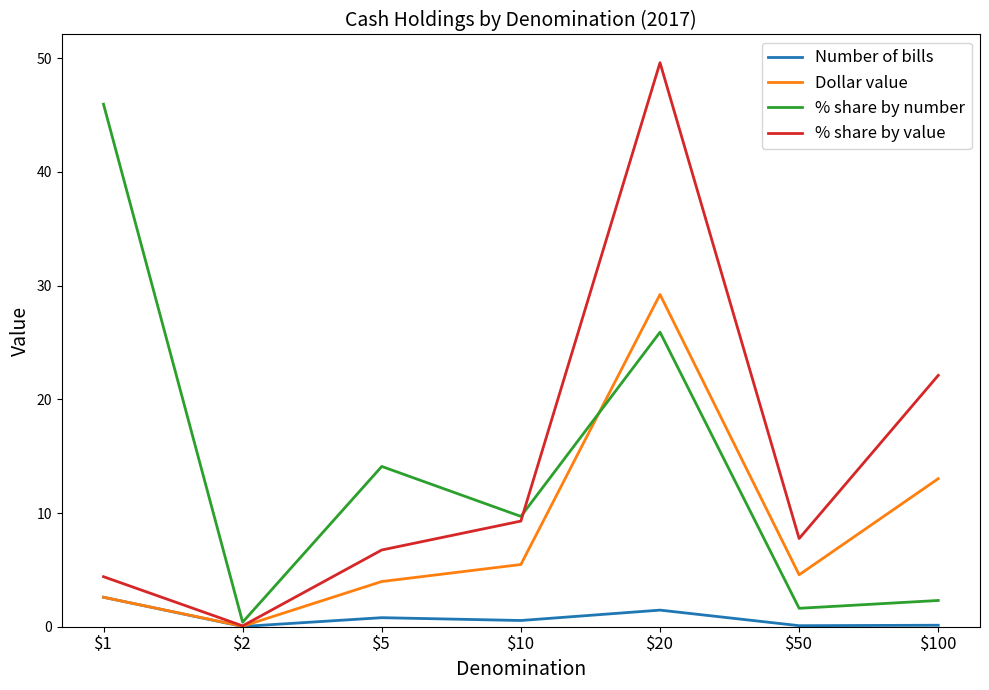

Count the number of categories in the chart.

7